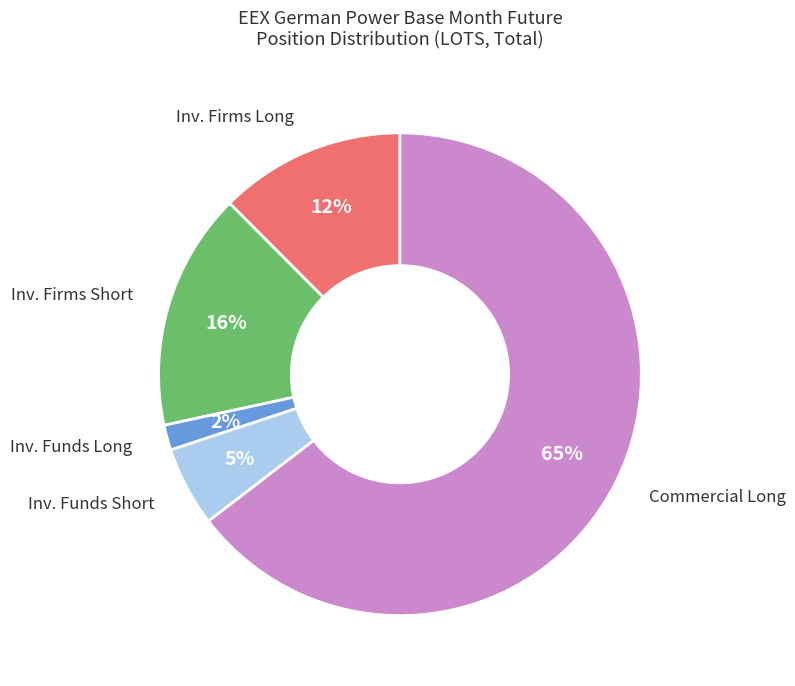

To the nearest percent, what is the difference between the largest and smallest slice percentages?

63%